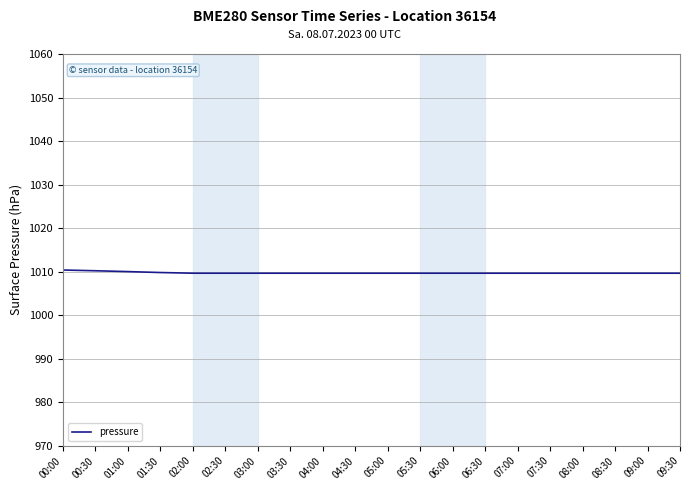

What is the greatest value displayed?

1010.4